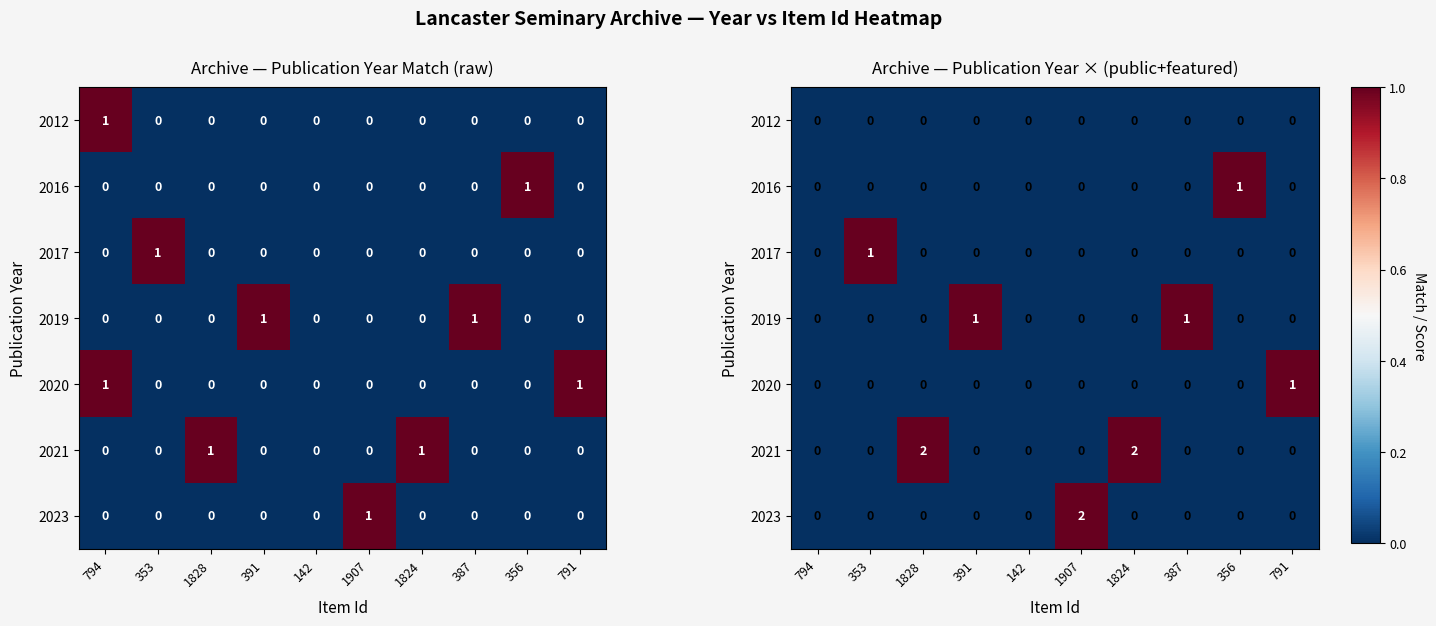

Between 1907 and 356, which series saw the biggest shift?

2023